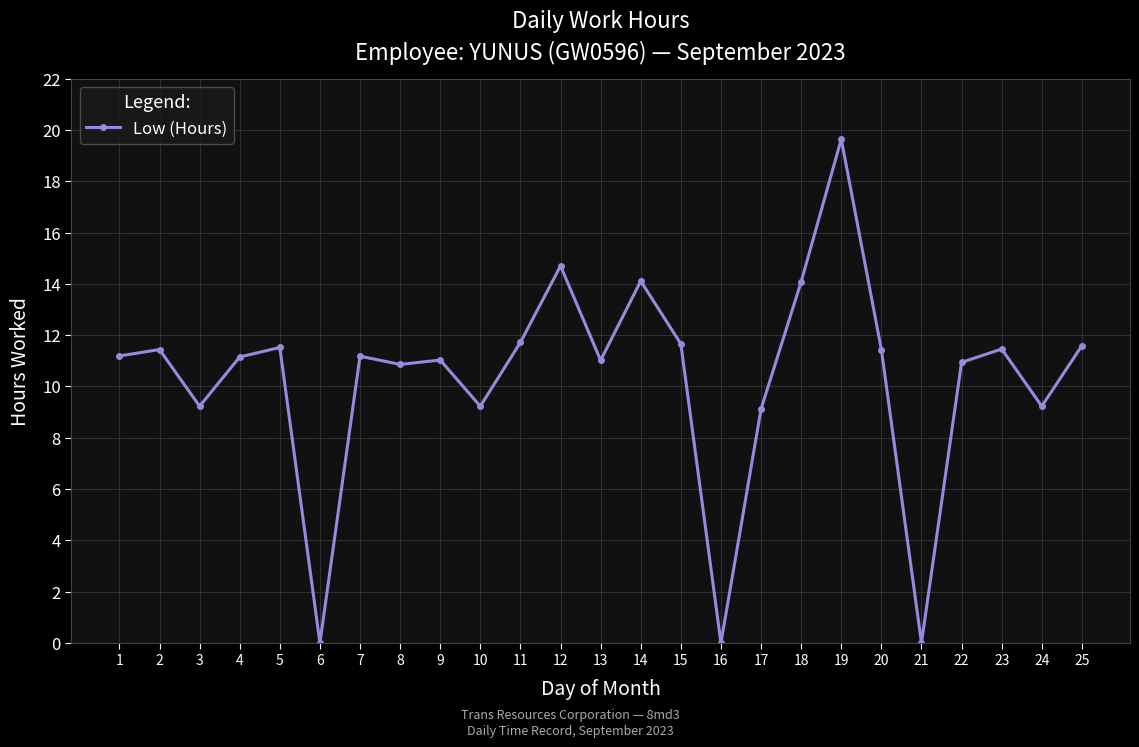

How many categories are shown in the chart?

25